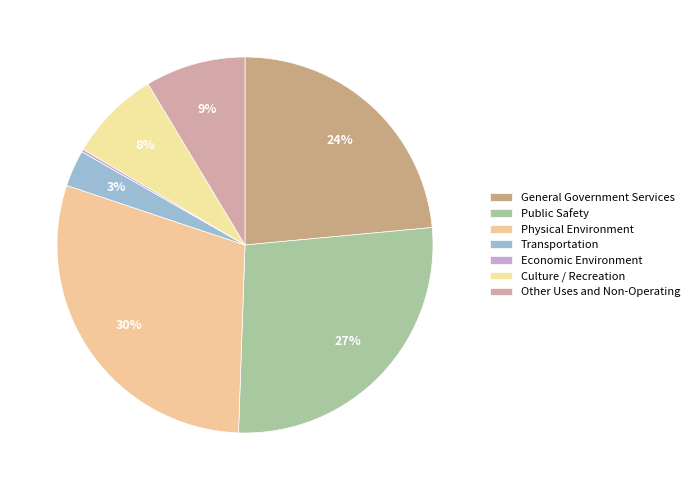

Rank the categories by value from lowest to highest.

Economic Environment, Transportation, Culture / Recreation, Other Uses and Non-Operating, General Government Services, Public Safety, Physical Environment